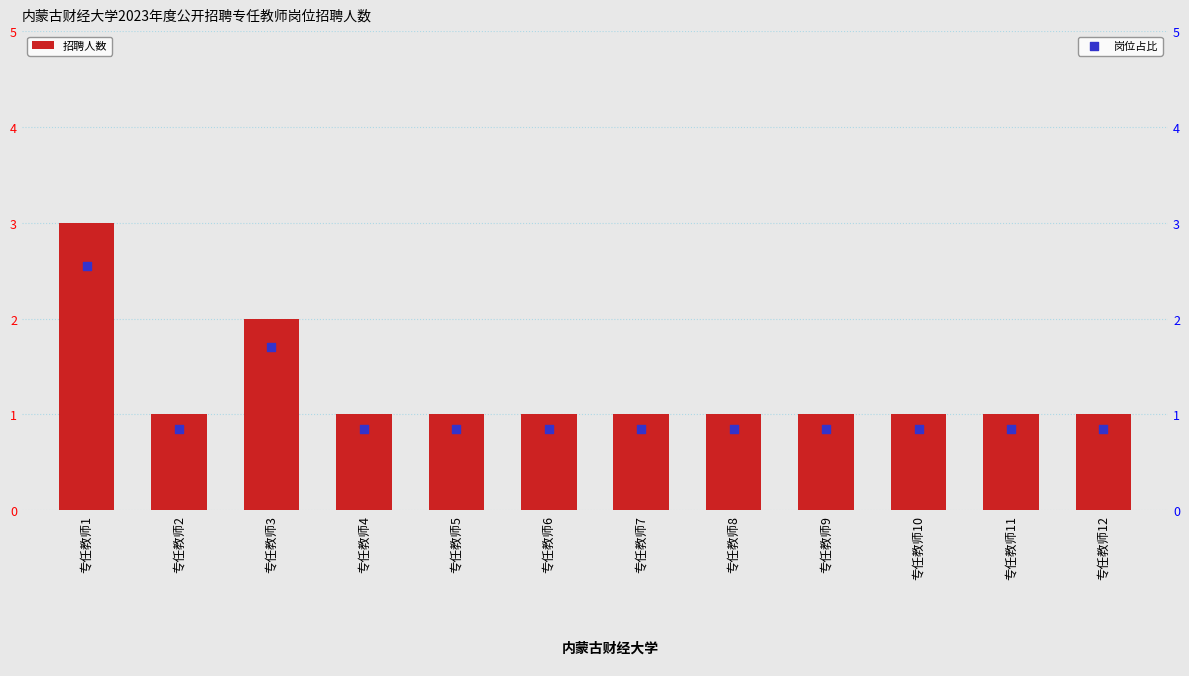

Which series has the largest total across all categories?

招聘人数